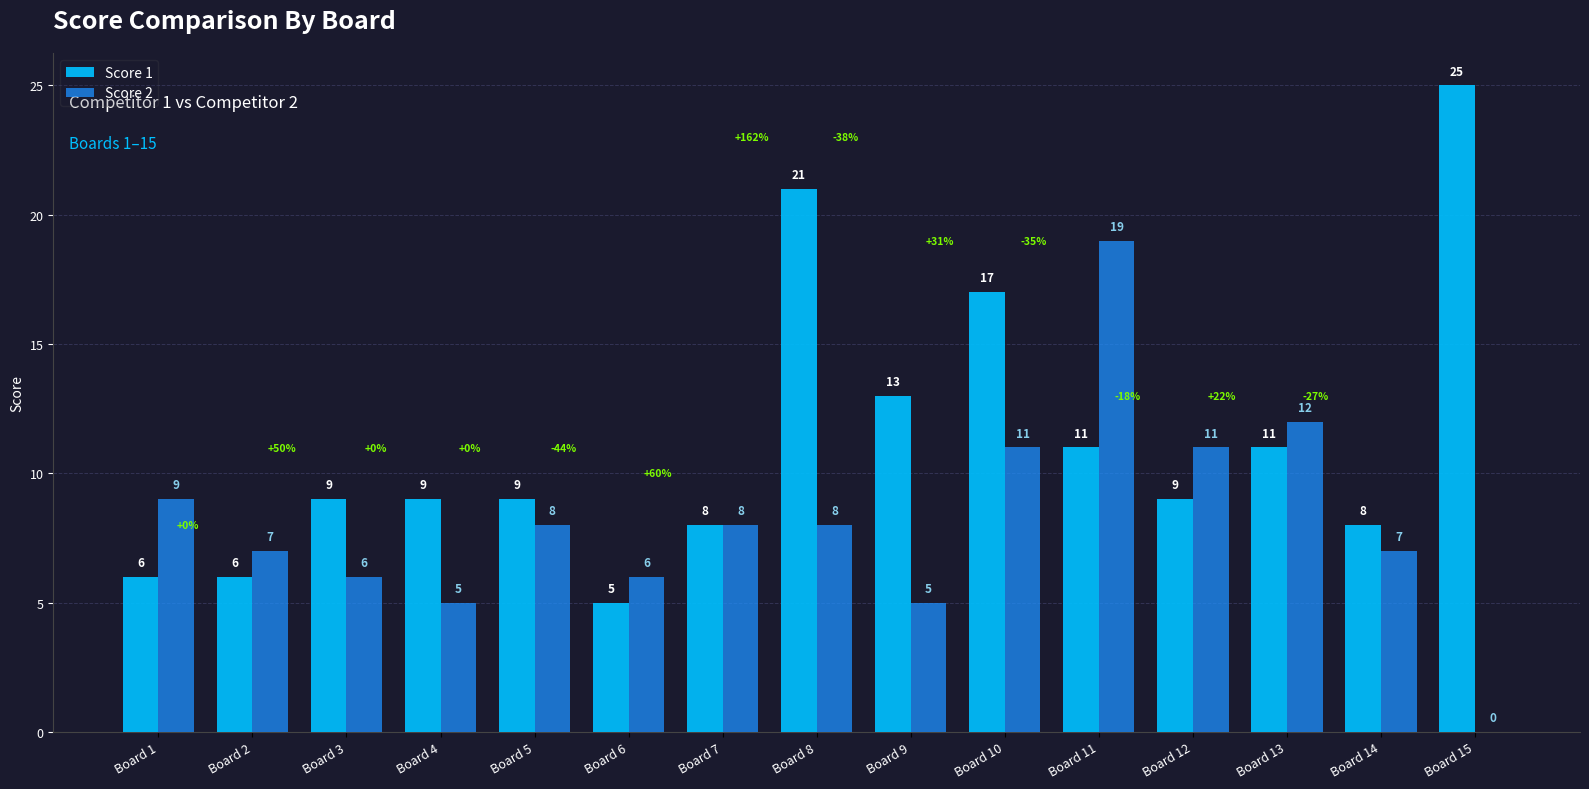

Where is Score 2 nearest to the value 9?

Board 1